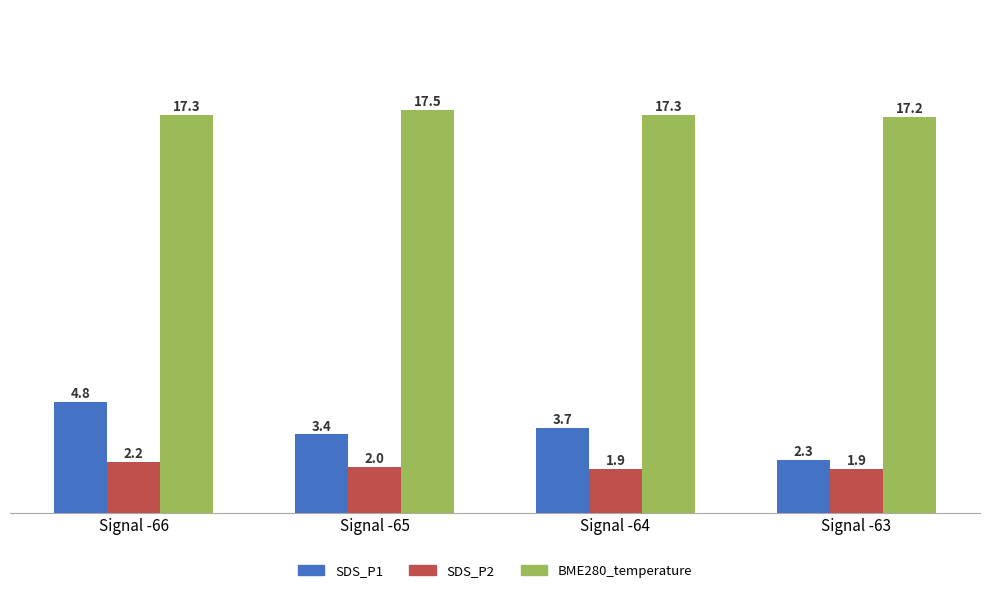

List the series in order of their peak value, highest first.

BME280_temperature, SDS_P1, SDS_P2